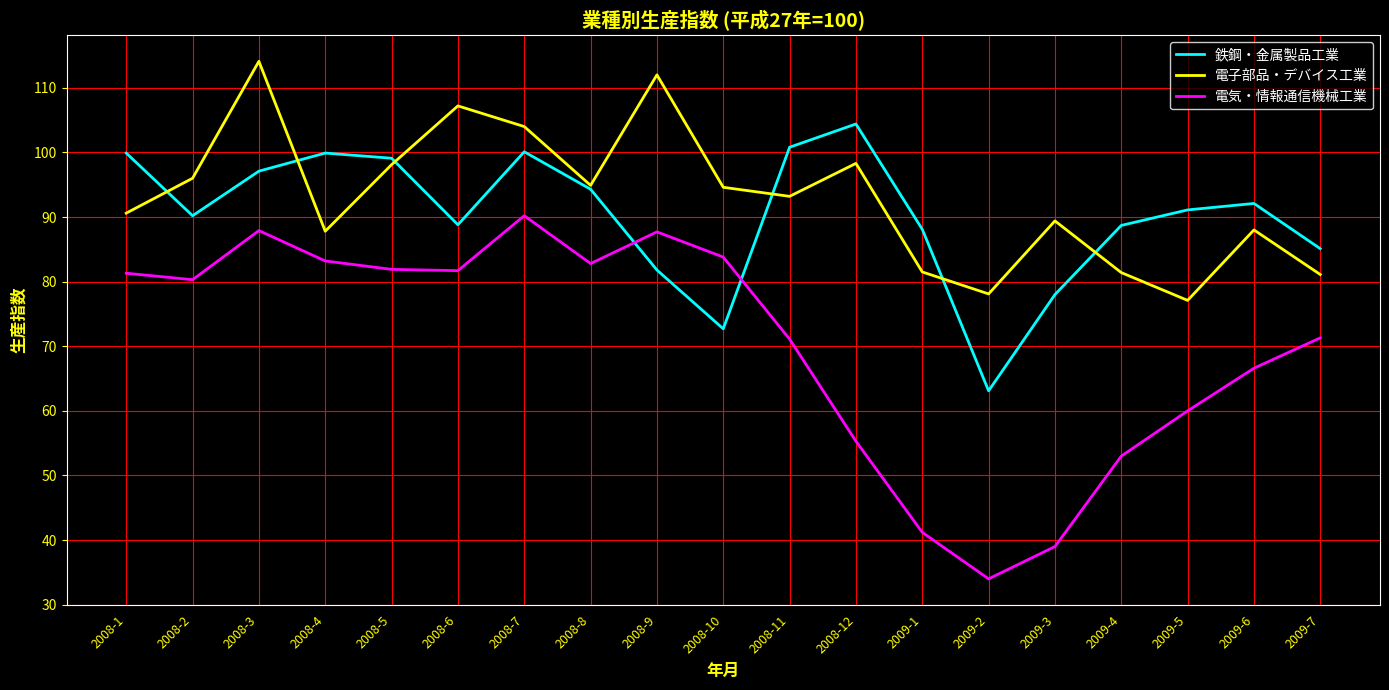

What is the sum of all 電気・情報通信機械工業 values?

1332.3